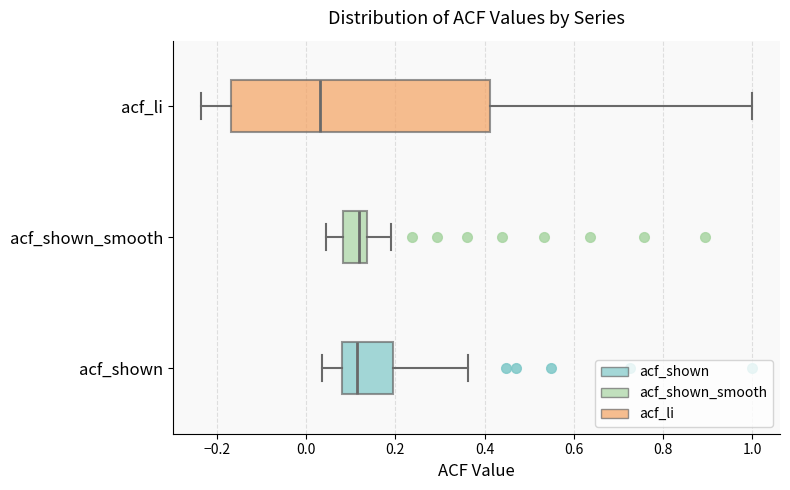

Which box has the furthest to the left median line?

acf_li